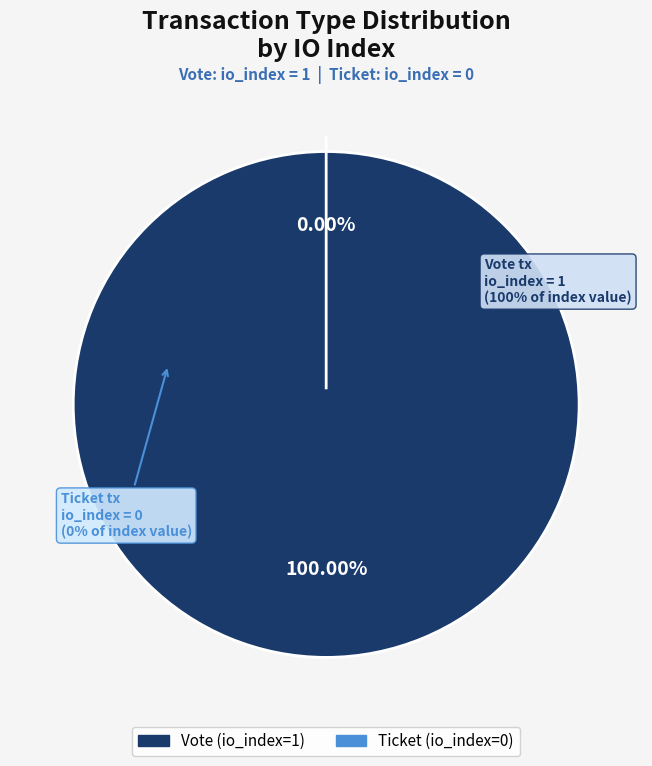

What is the change in value from Vote (io_index=1) to Ticket (io_index=0)?

-1